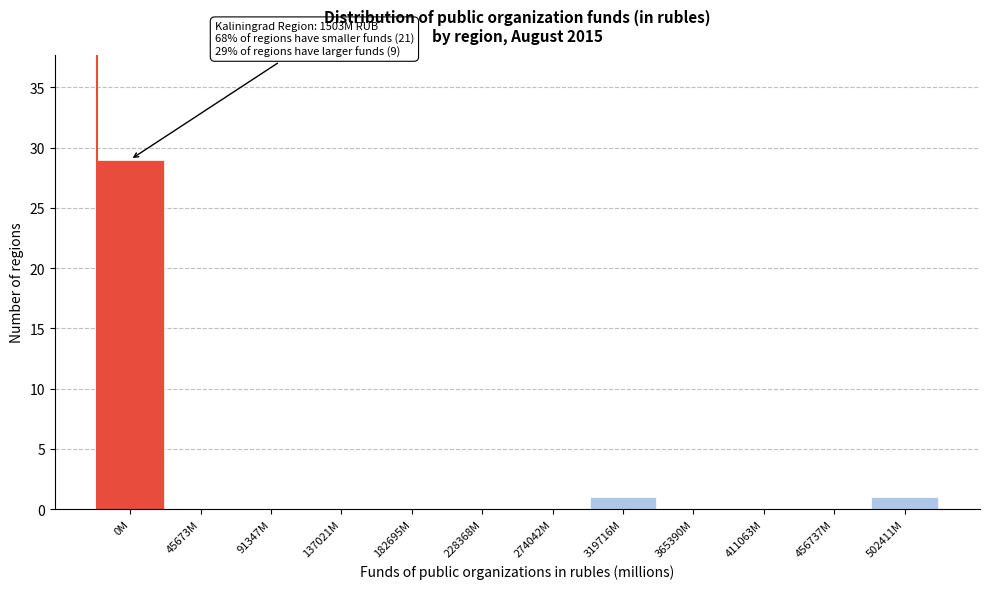

Reading right to left, extract all data points from this chart.

502411M=1	456737M=0	411063M=0	365390M=0	319716M=1	274042M=0	228368M=0	182695M=0	137021M=0	91347M=0	45673M=0	0M=29